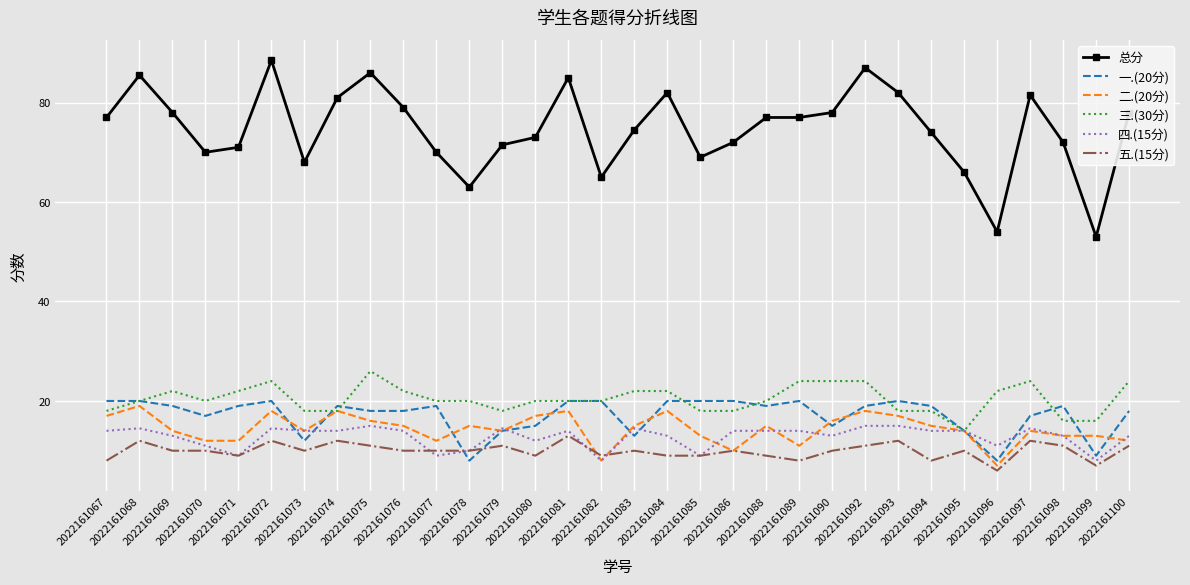

True or false: 总分 and 四.(15分) intersect in this chart.

False